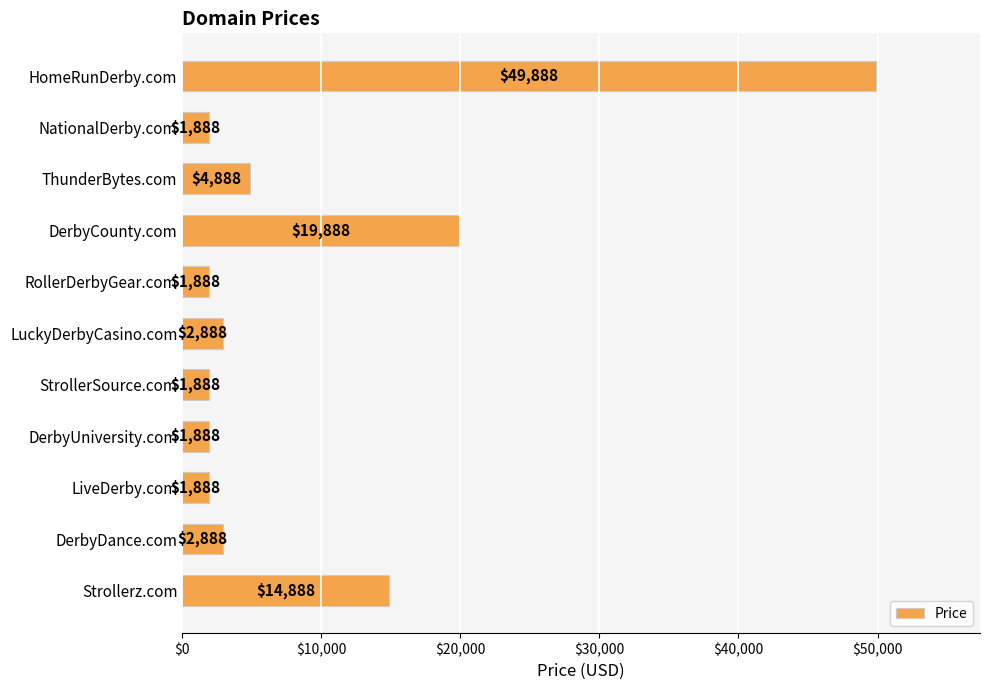

How many data points does each series have?

11